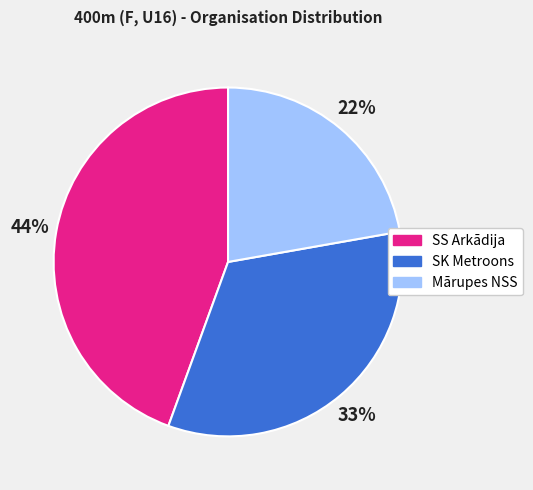

To the nearest percent, what percentage of the pie is SS Arkādija?

44%